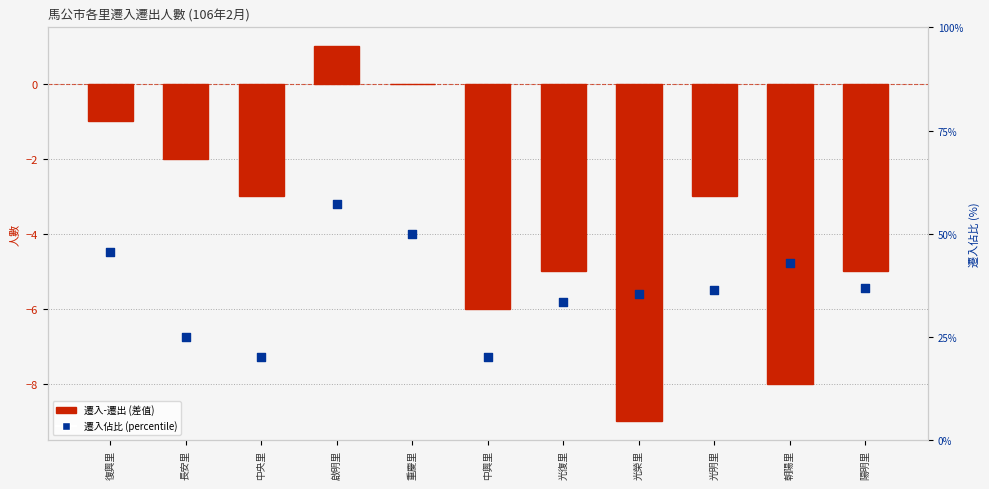

At how many categories does at least one series exceed 11?

11